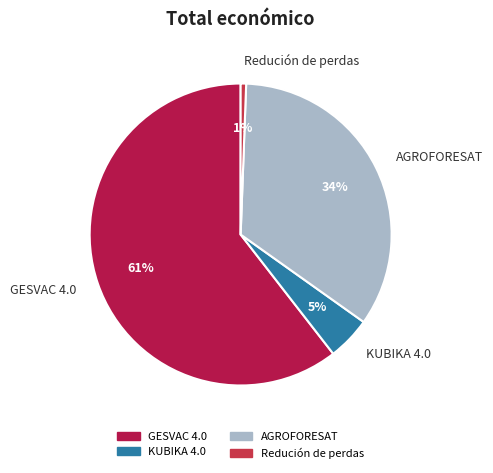

Which category has the smallest portion of the pie?

Redución de perdas